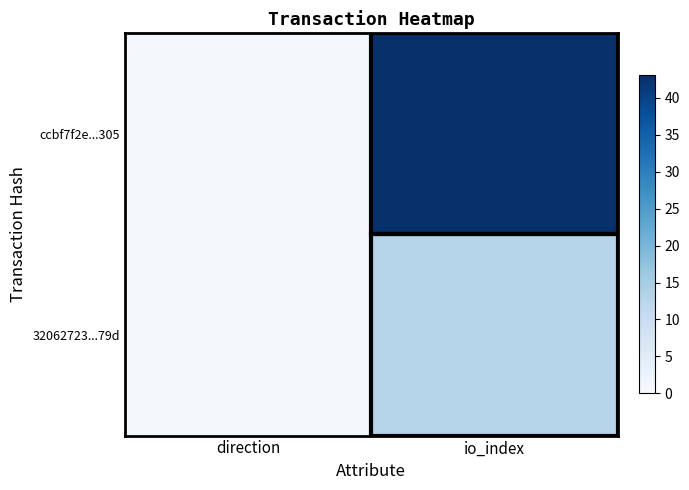

Rank the series by their average value, from lowest to highest.

32062723...79d, ccbf7f2e...305